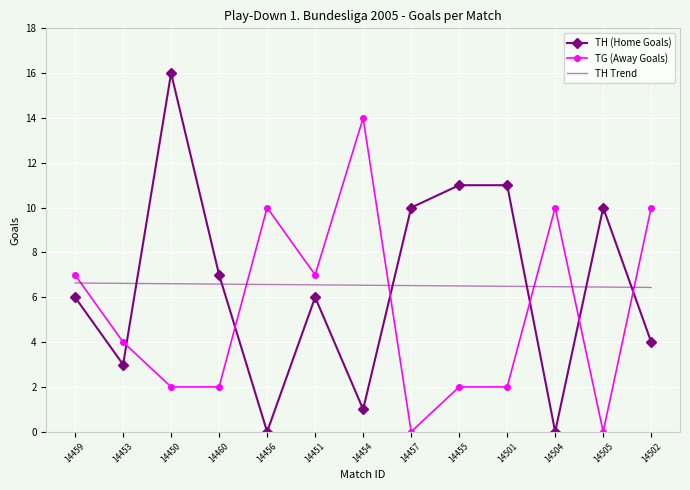

Which series ends up on top after the final intersection of TH Trend and TG (Away Goals)?

TG (Away Goals)